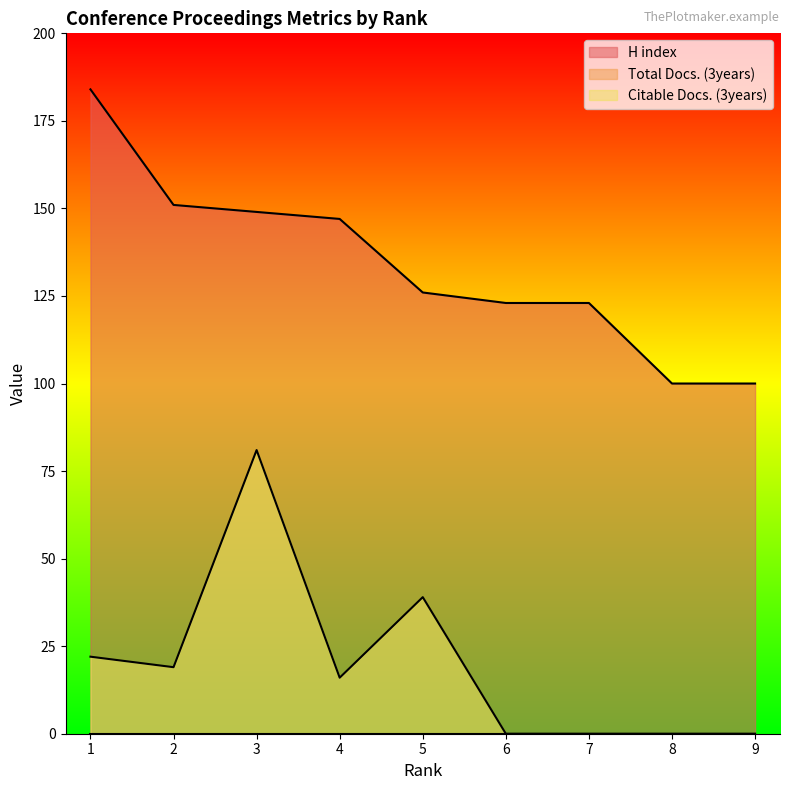

What is the sum of all Citable Docs. (3years) values?

177